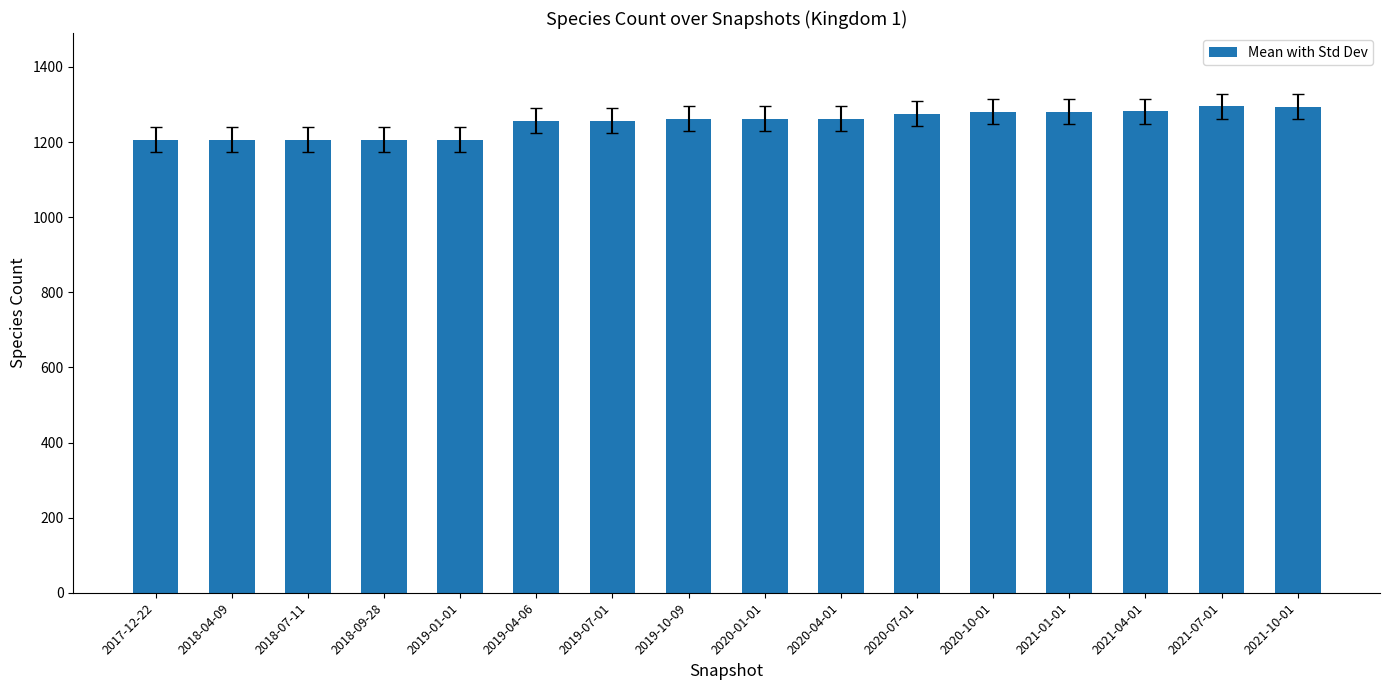

What is the approximate value at 2020-04-01?

1262